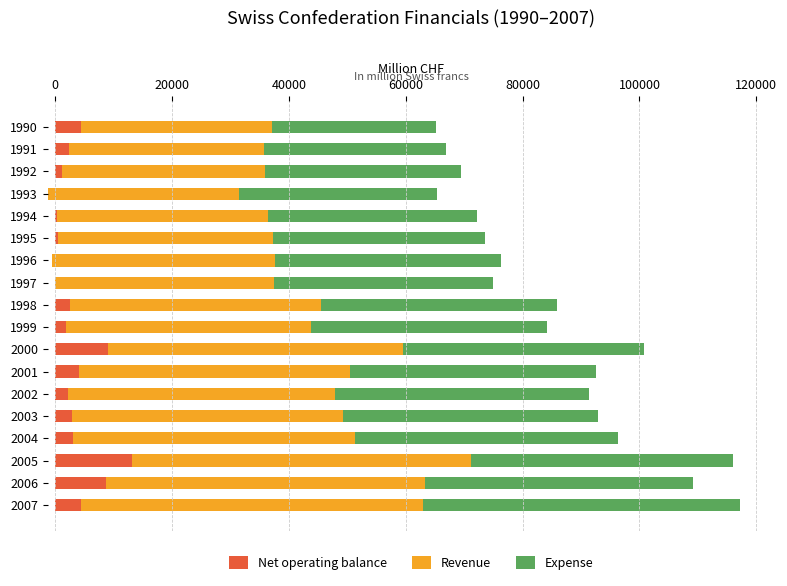

Rank the series by their maximum value, from highest to lowest.

Revenue, Expense, Net operating balance